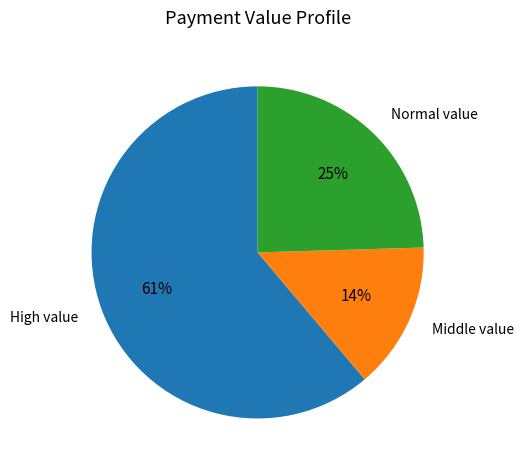

What is the largest slice in the pie chart?

High value